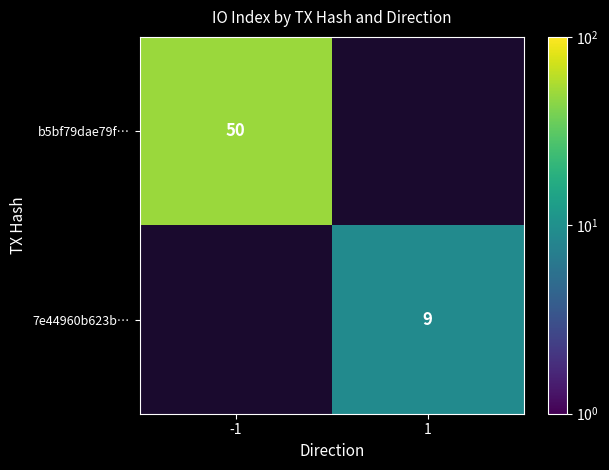

The value of b5bf79dae79f… at -1 is 50. True or false?

True